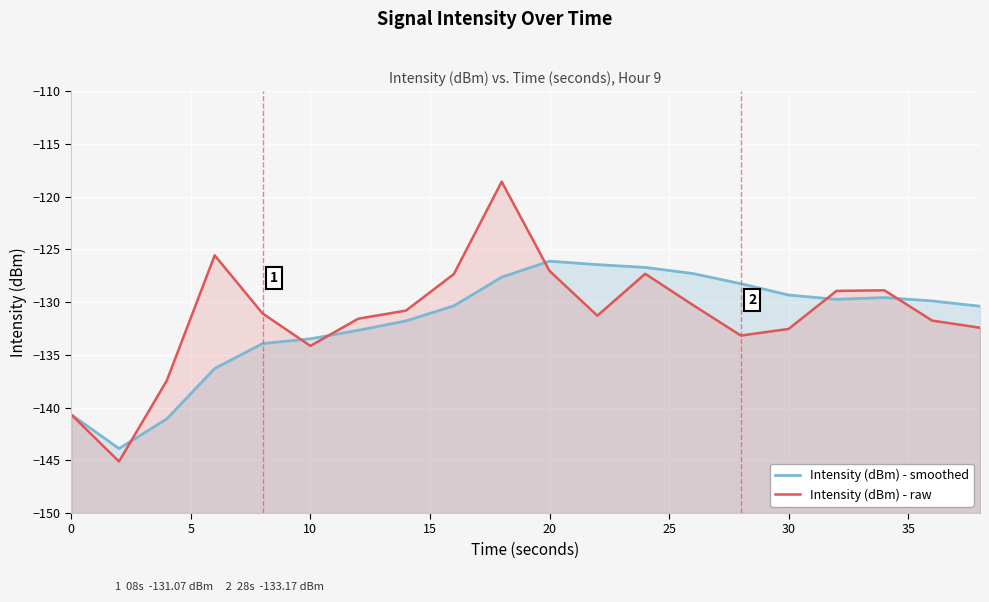

At how many categories does at least one series exceed -124?

1